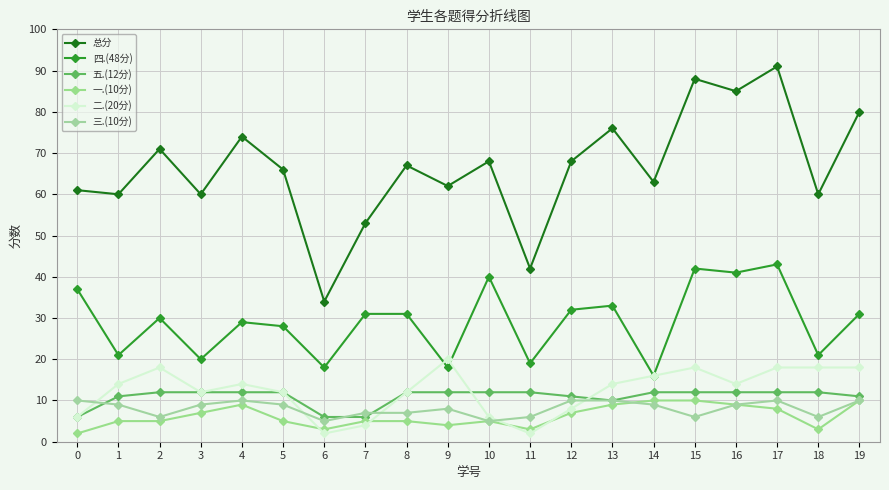

What is the difference between the highest and lowest values at 7?

49